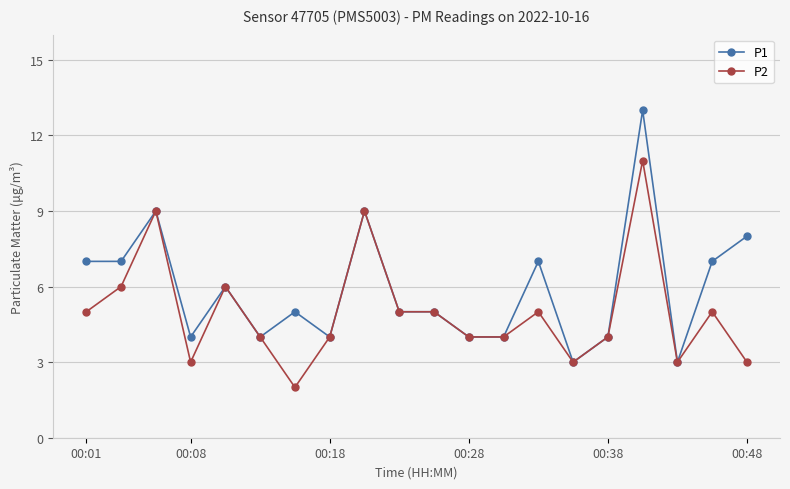

Does the chart display data point markers on the line(s)?

Yes